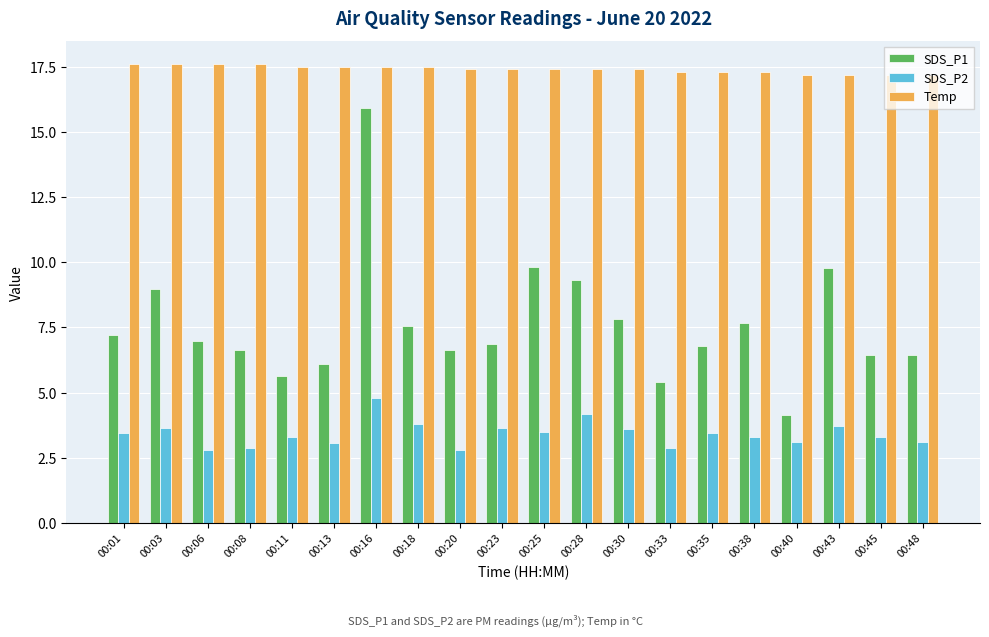

The value of SDS_P2 at 00:23 is 2.0. True or false?

False